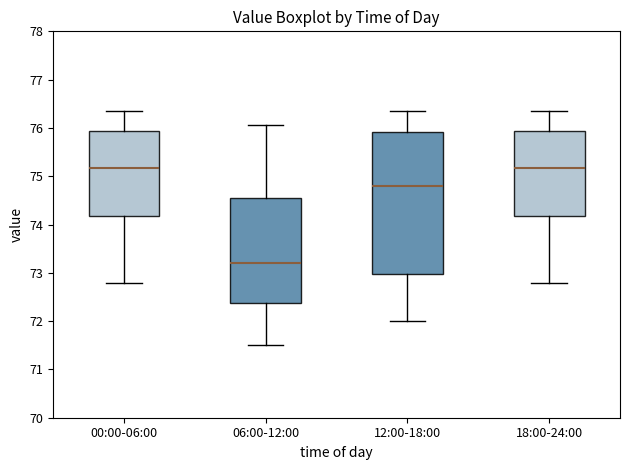

Where does the lower whisker of the box for 00:00-06:00 end on the y-axis? The values are not printed on the chart, so give them approximately, as read against the axis.

72.8